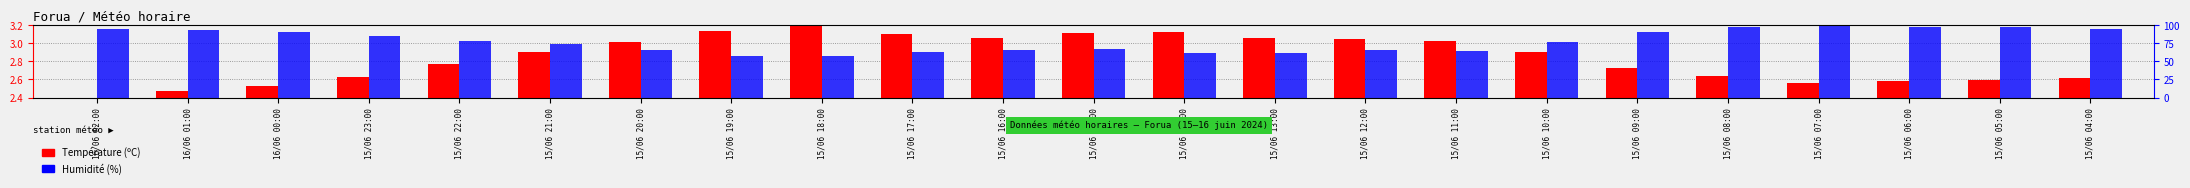

What is the label of the 10th bar from the right?

15/06 13:00